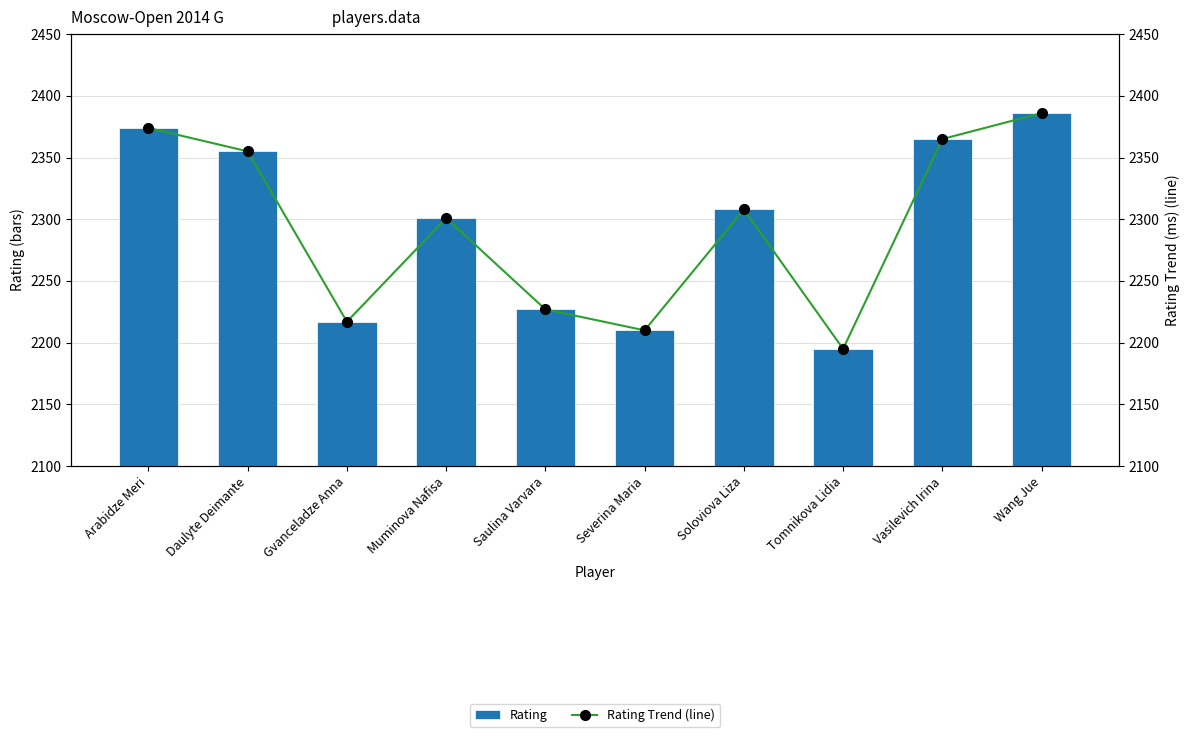

What is the value of the Rating bar at the 7th from the left?

2308